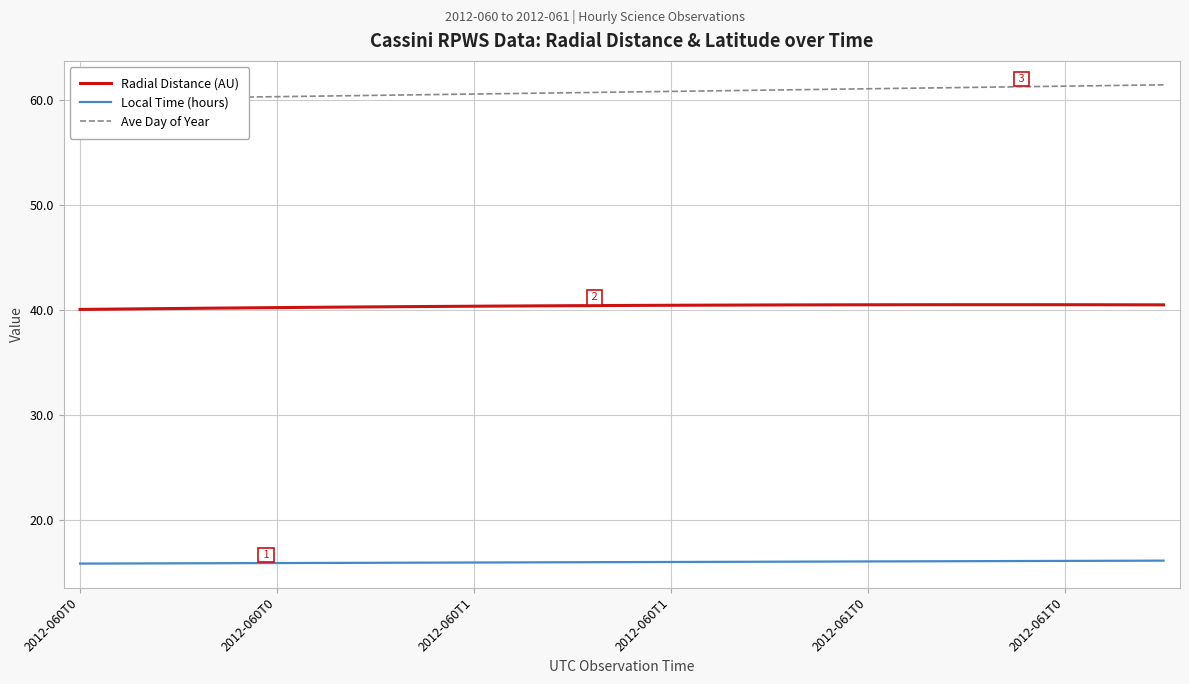

What is the difference between the second highest and second lowest values in the Radial Distance (AU) series?

0.4